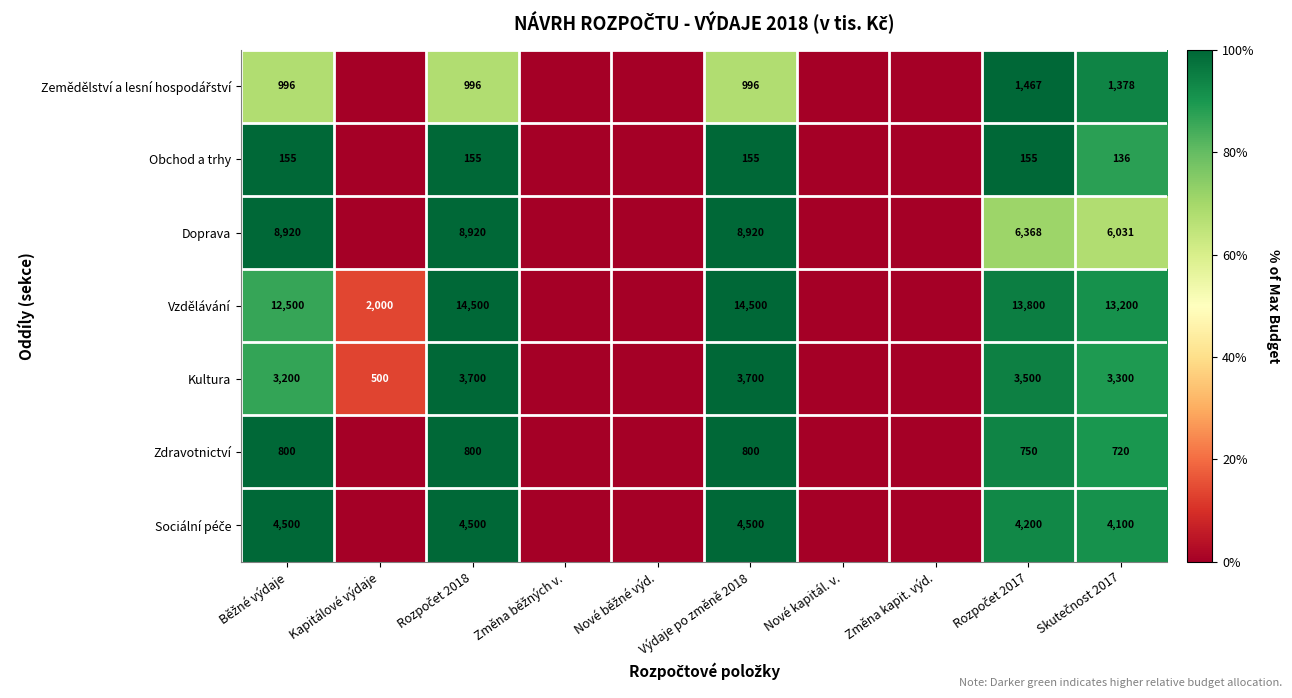

The Kultura series shows 500 at Kapitálové výdaje. True or false?

True